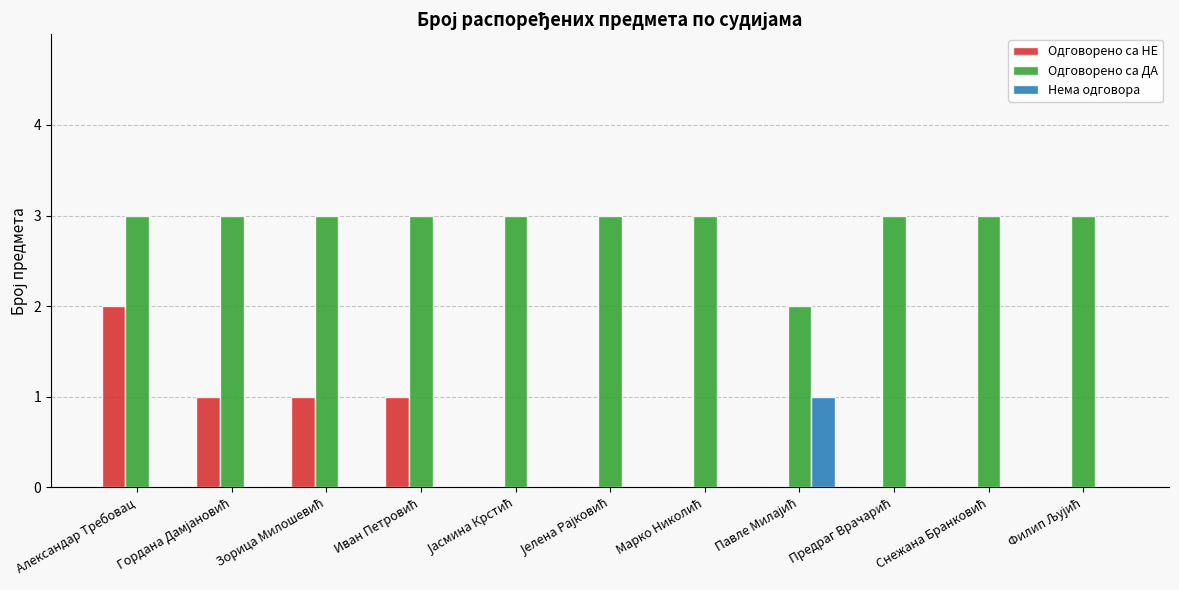

What is the sum of all Одговорено са НЕ values?

5